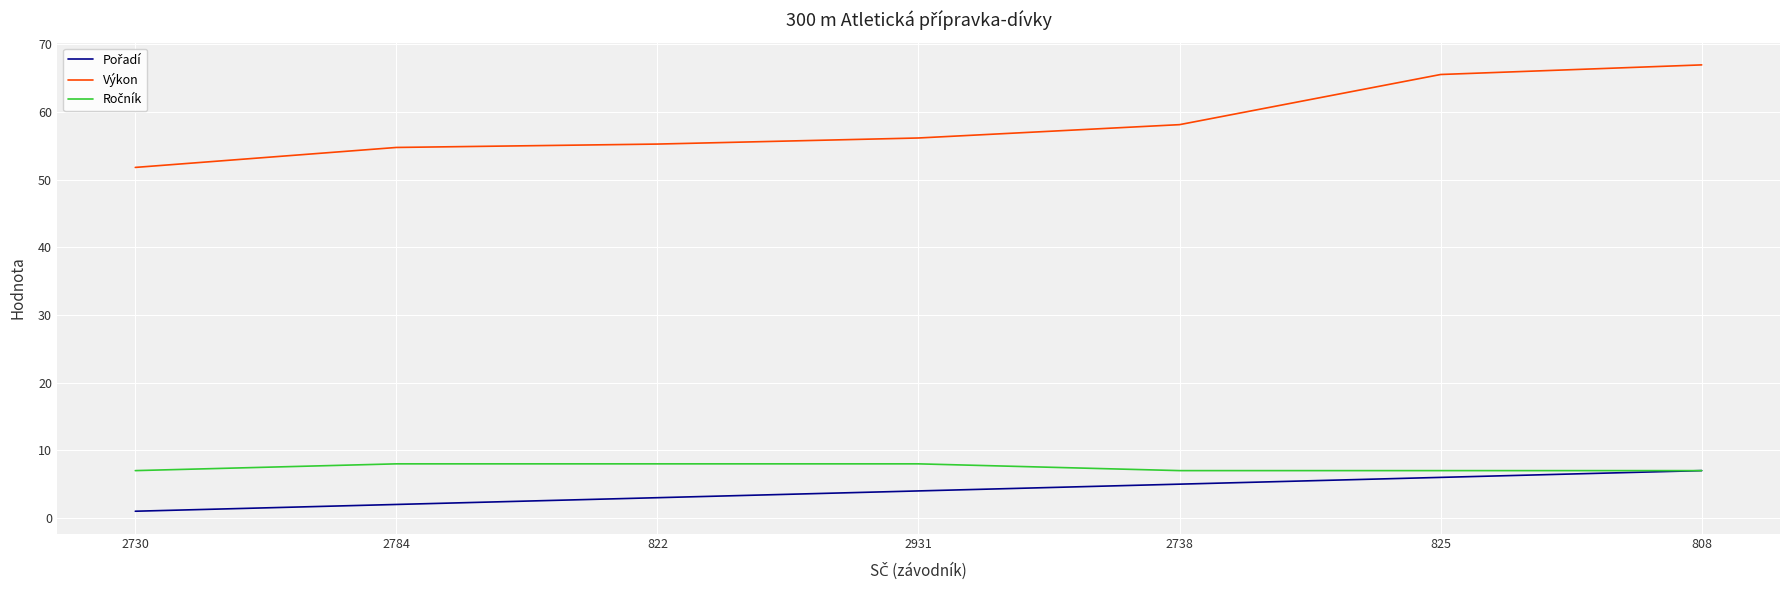

Which series has the widest spread of values?

Výkon